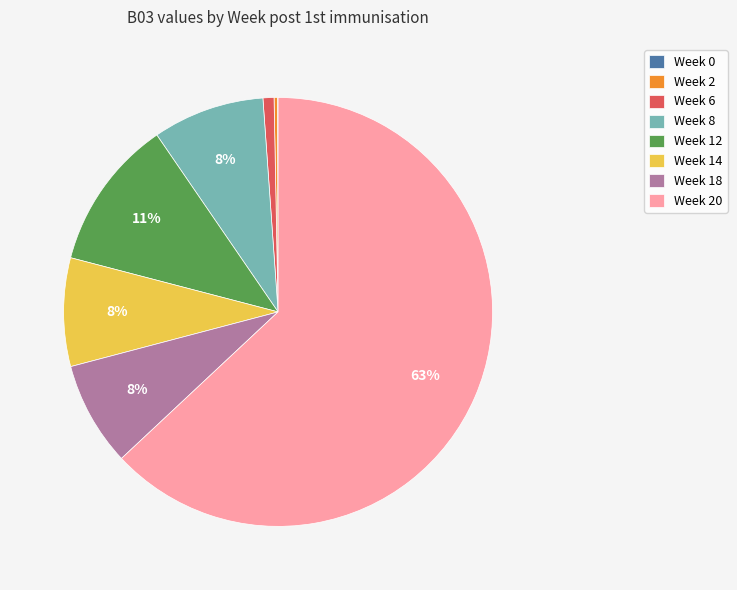

What percentage is the Week 18 slice, to the nearest percent?

8%